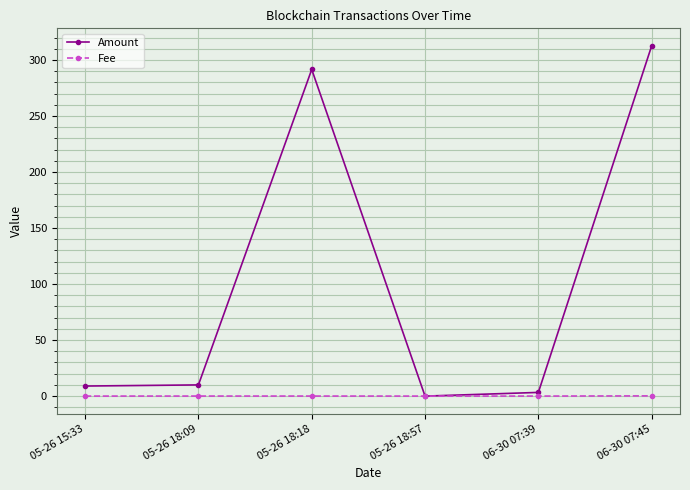

What is the label of the 3rd point from the right?

05-26 18:57